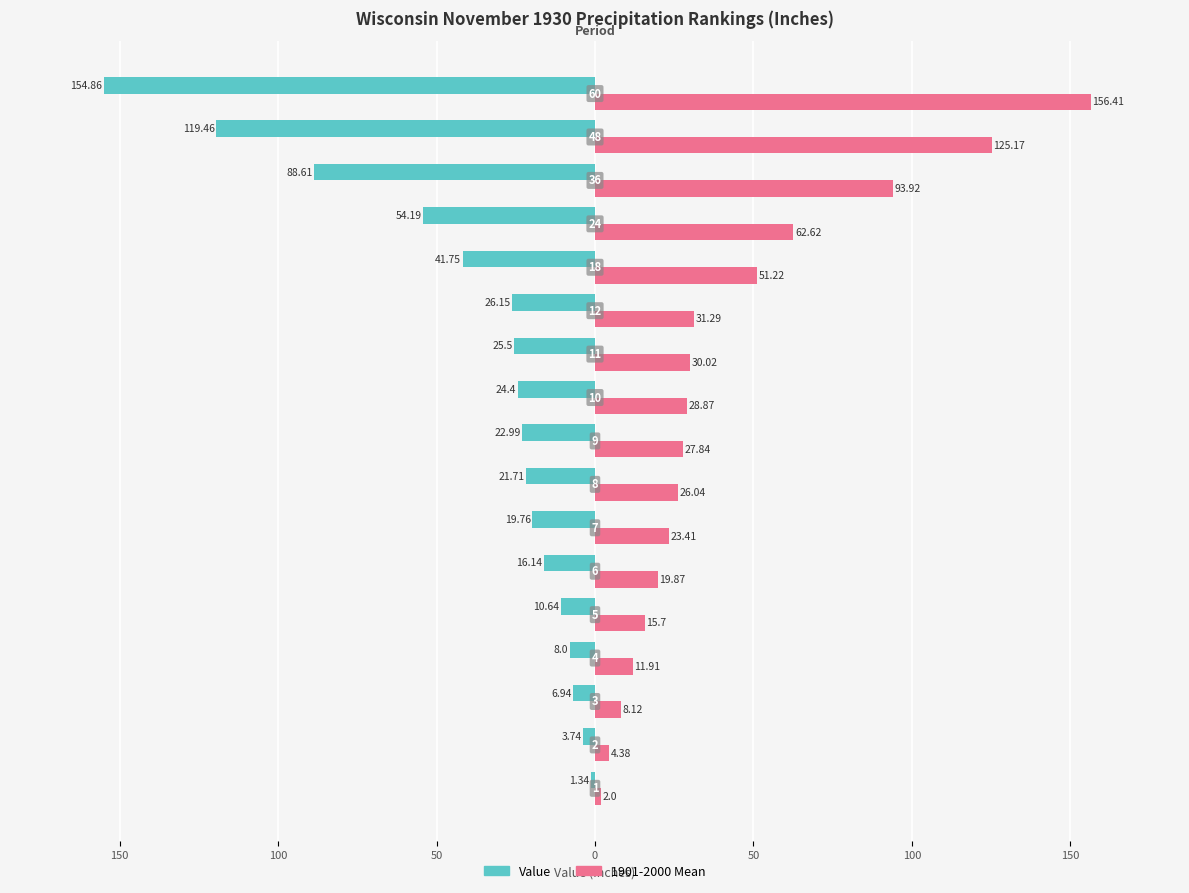

List the series in order of their overall mean, highest first.

1901-2000 Mean, Value